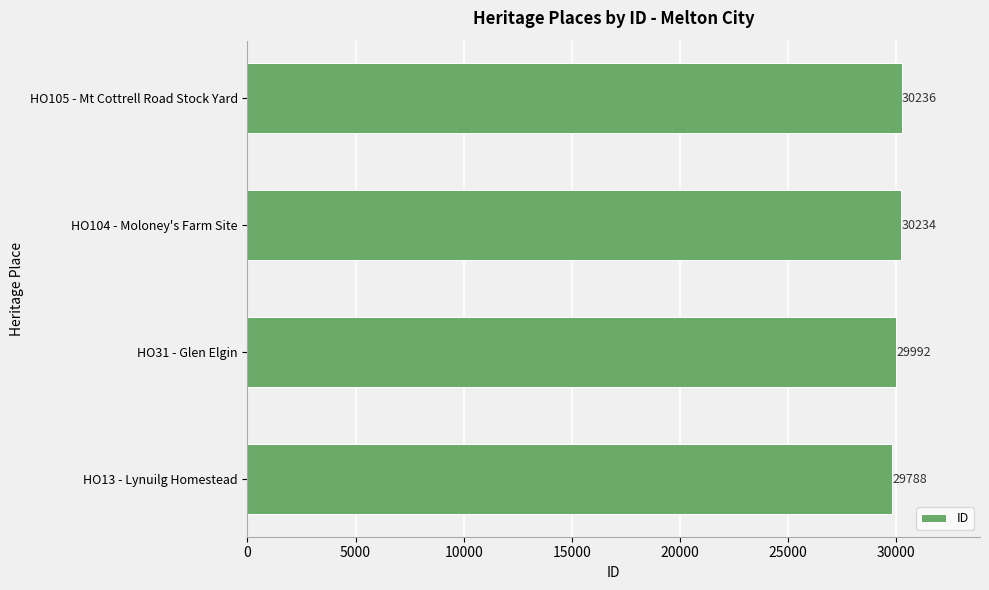

What is the difference between the maximum and minimum values?

448